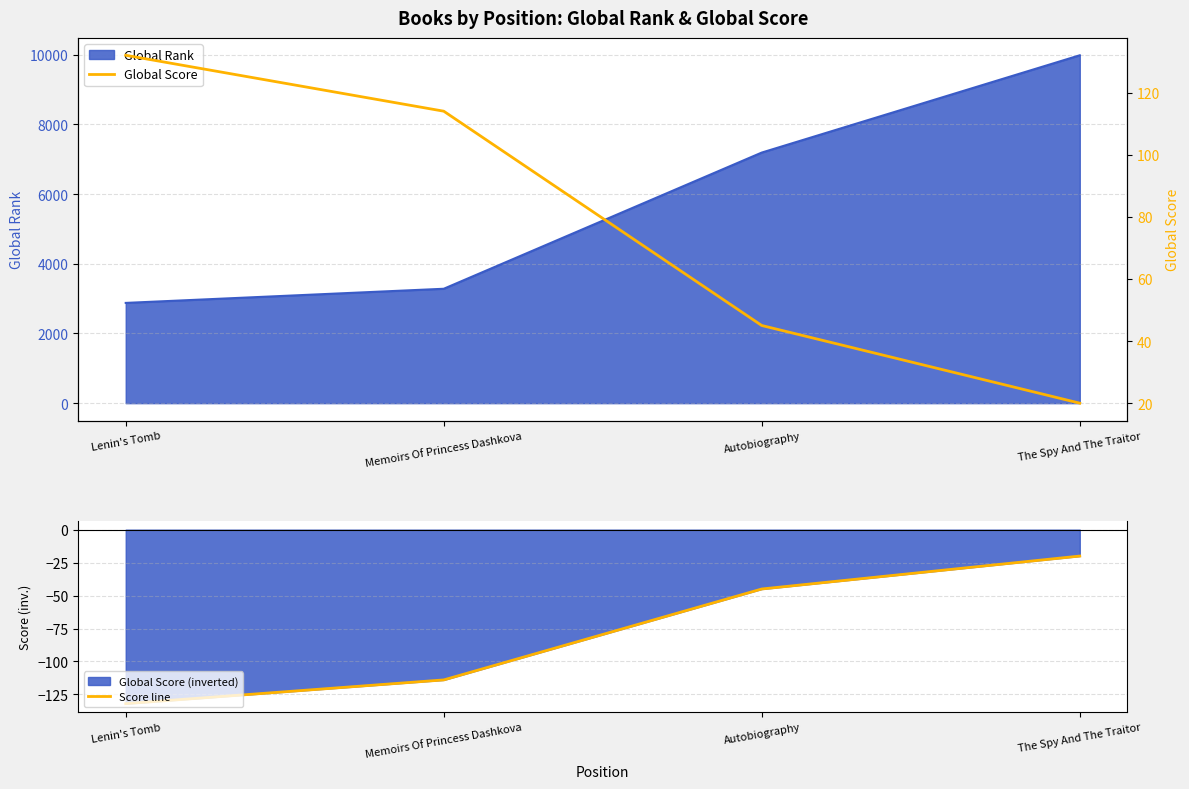

Does the chart have visible grid lines?

Yes